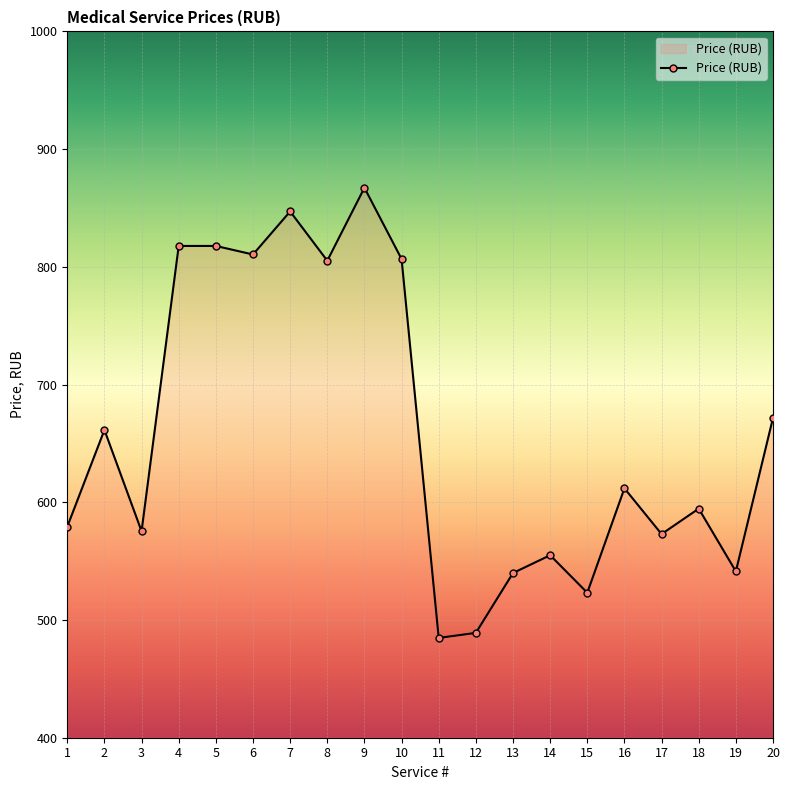

True or false: the data has more than 1 interior local peaks.

True